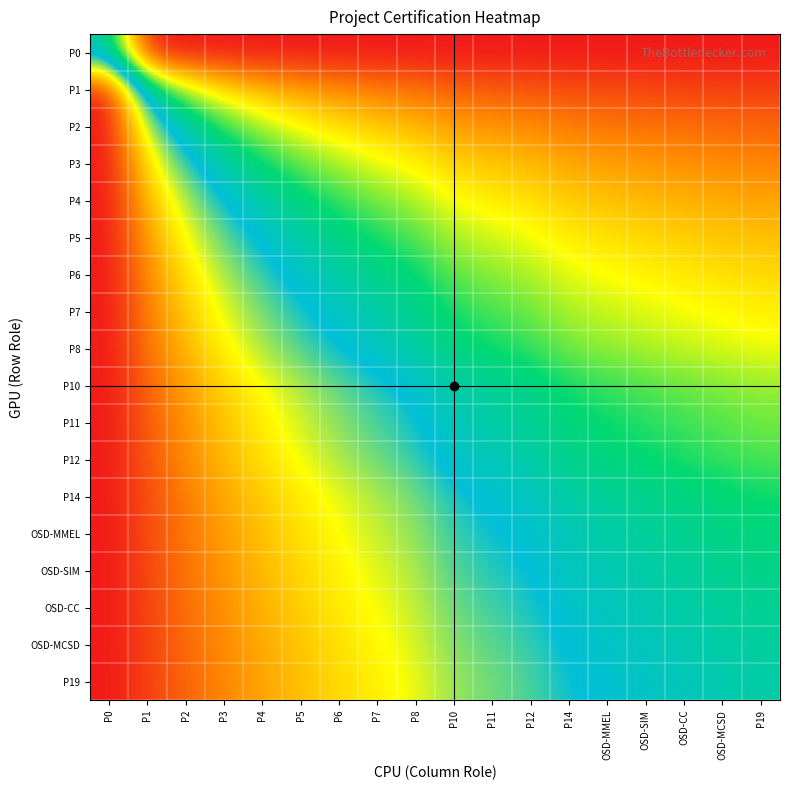

Which has a higher value, OSD-MMEL or P10?

P10